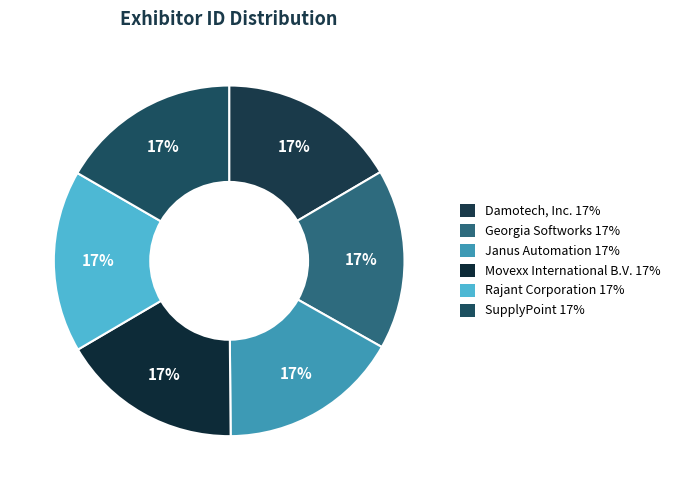

What is the ratio of the value at Janus Automation to the value at Damotech, Inc.?

1.0